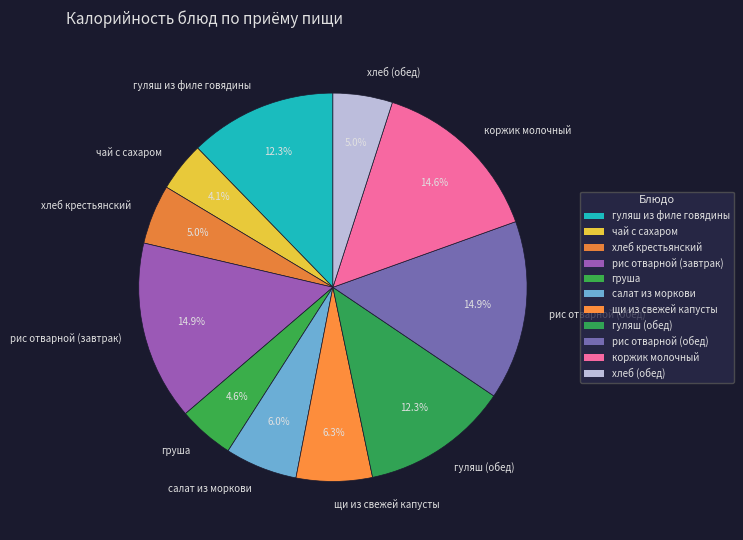

How many slices are in this pie chart?

11